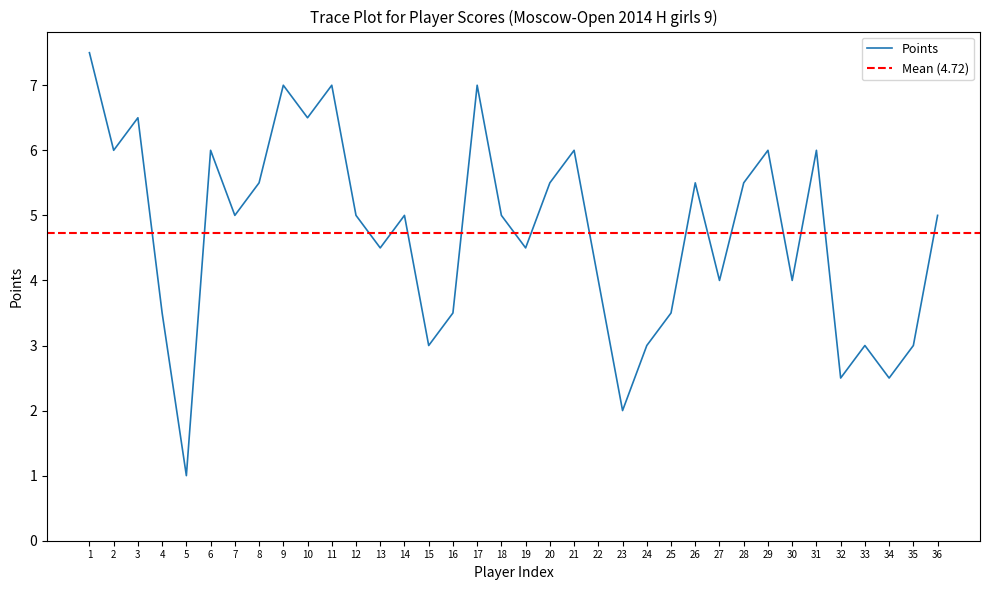

At which category does the chart reach its peak across all series?

1